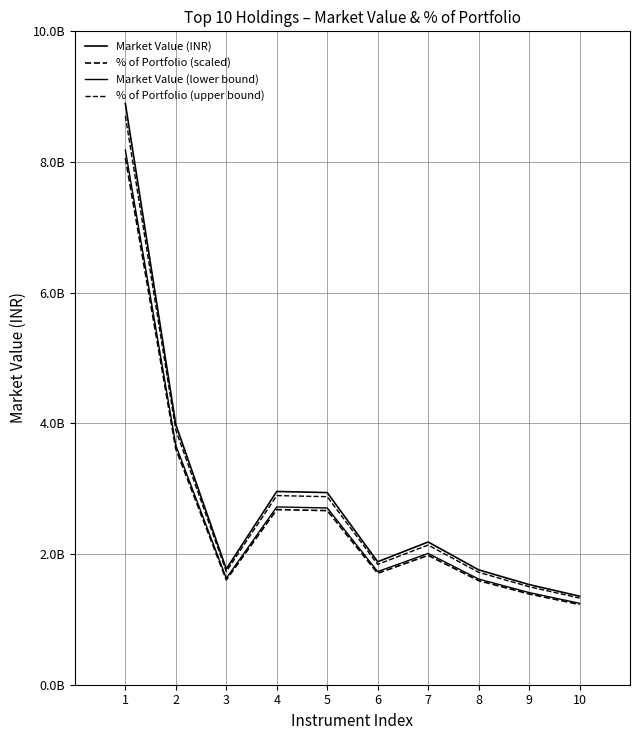

Reading left to right, extract all data points from this chart.

Market Value (INR): 1=8895097600.0	2=3981185496.8	3=1770763069.5	4=2957663500.0	5=2940690025.0	6=1881743400.0	7=2184307950.0	8=1758080000.0	9=1532920000.0	10=1354951500.0
% of Portfolio (scaled): 1=8060676248.9	2=3607797656.0	3=1604761683.7	4=2680304633.6	5=2664923645.5	6=1705329607.5	7=1979506918.7	8=1593268566.3	9=1389233548.4	10=1227962425.3
Market Value (lower bound): 1=8183489792.0	2=3662690657.0	3=1629102023.9	4=2721050420.0	5=2705434823.0	6=1731203928.0	7=2009563314.0	8=1617433600.0	9=1410286400.0	10=1246555380.0
% of Portfolio (upper bound): 1=8705530348.8	2=3896421468.5	3=1733142618.4	4=2894729004.3	5=2878117537.1	6=1841755976.1	7=2137867472.2	8=1720730051.6	9=1500372232.3	10=1326199419.3